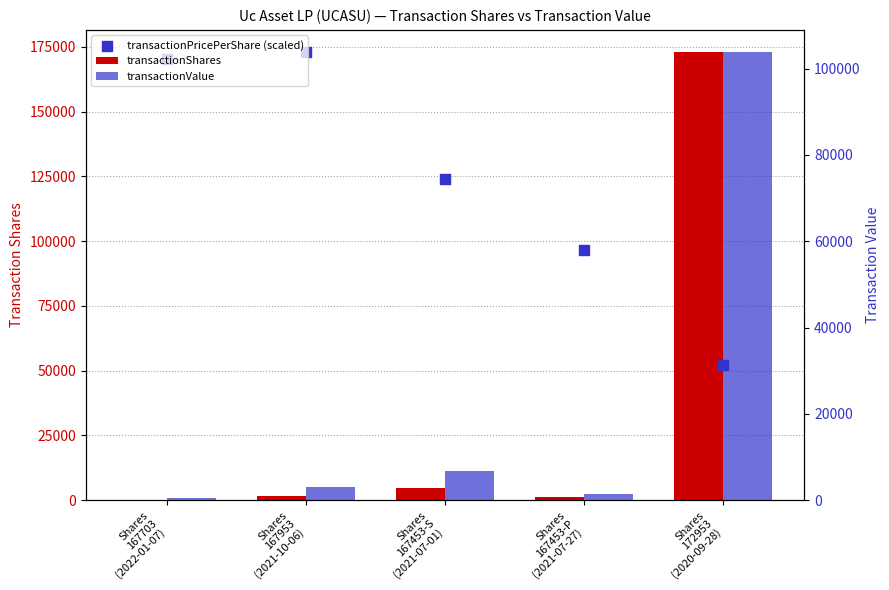

At how many categories does at least one series exceed 22341?

5